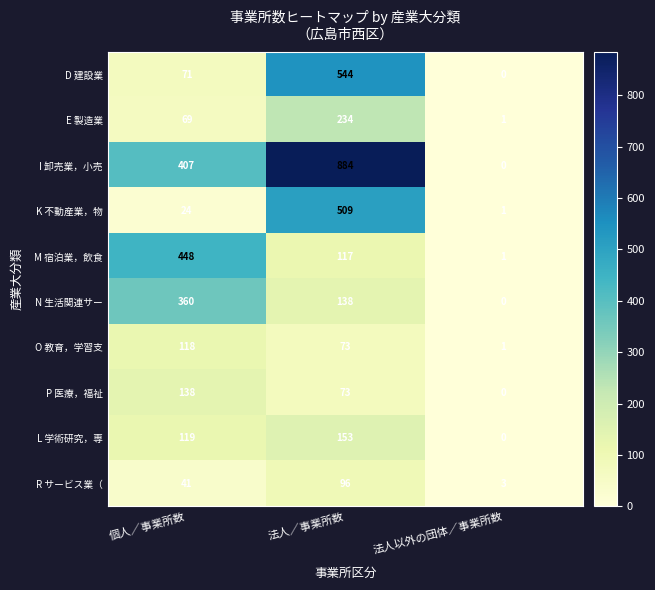

Count the number of data series in this chart.

10